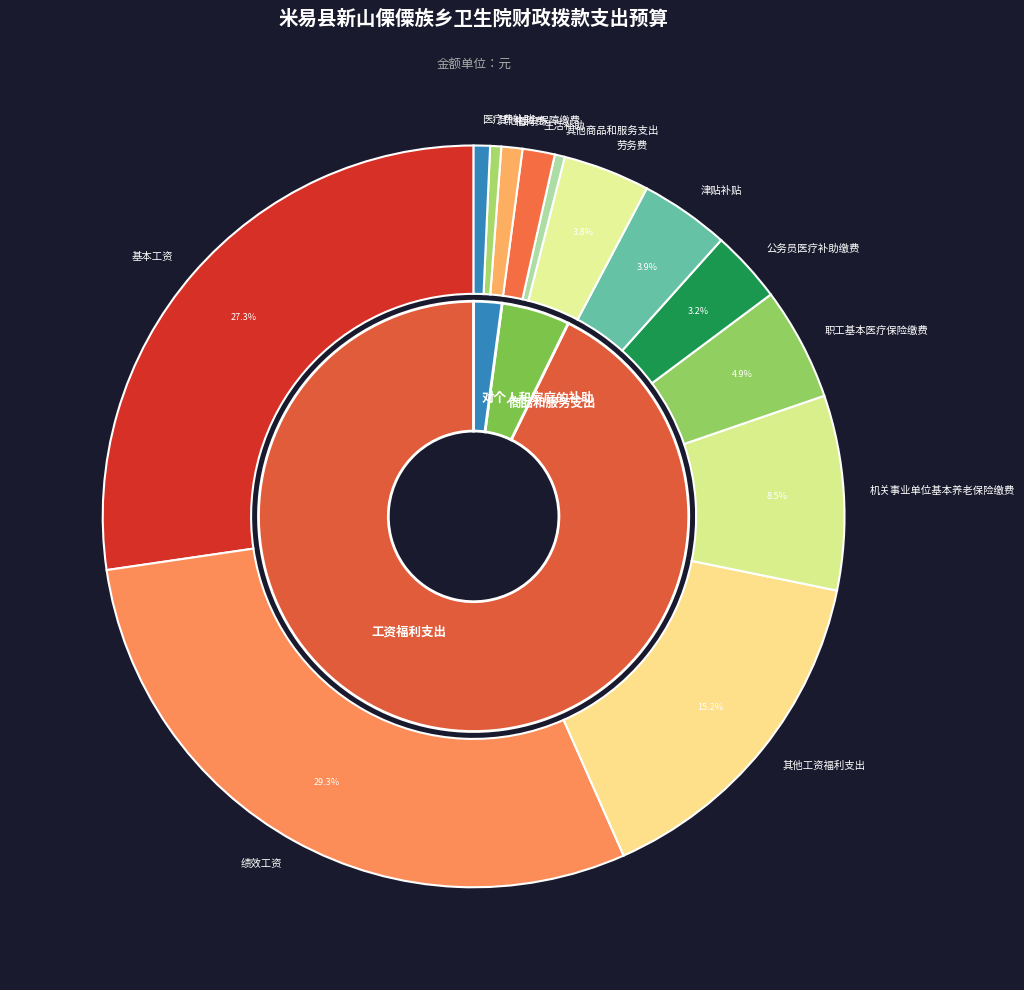

Does any single category account for the majority?

No